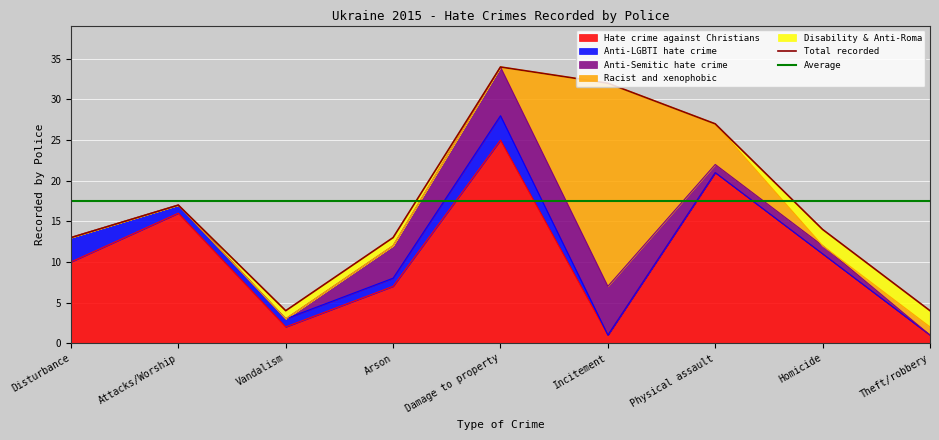

What is the difference between the second highest and minimum values in the Anti-LGBTI hate crime series?

3